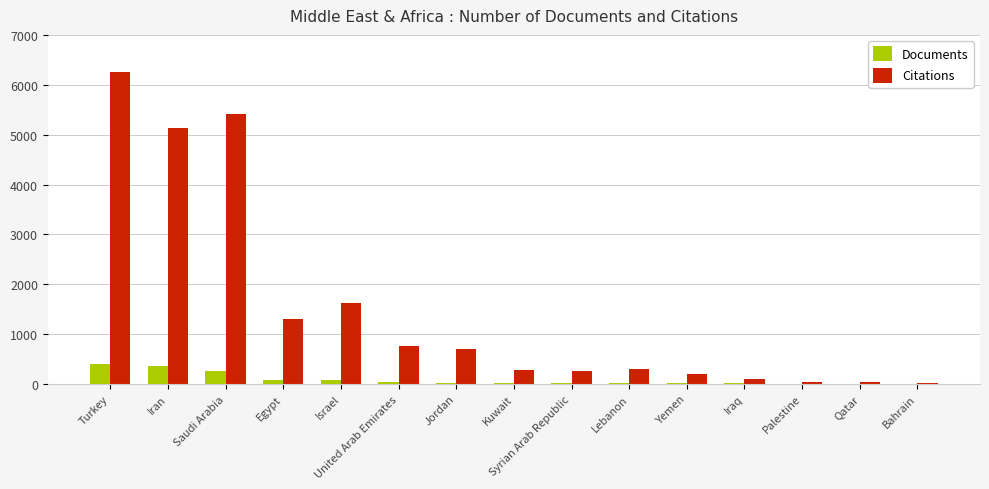

Between Turkey and United Arab Emirates, which series saw the biggest shift?

Citations